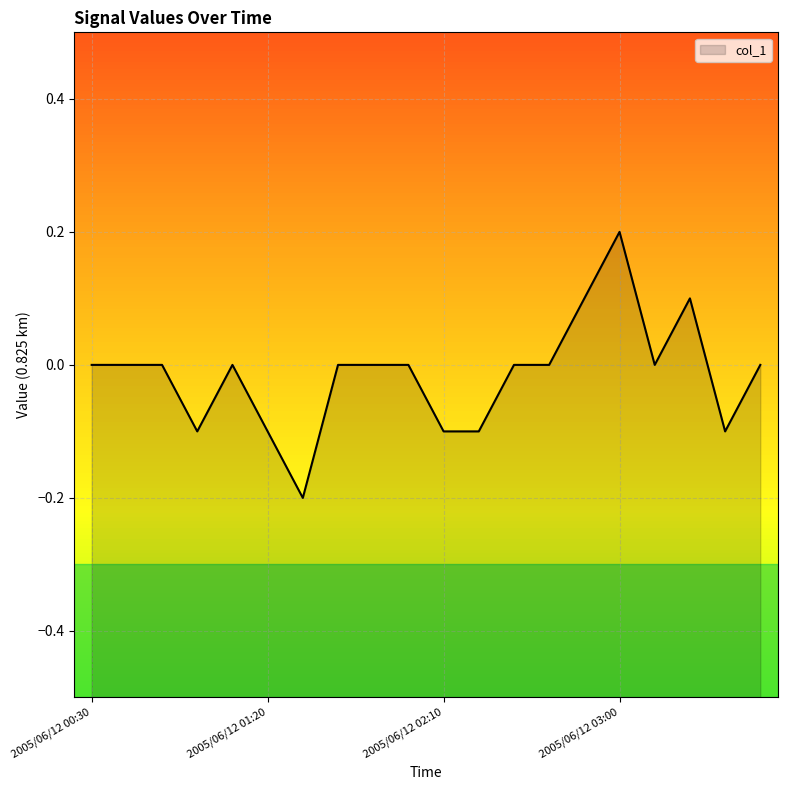

Reading right to left, list all the values displayed in this chart.

-0.0	-0.1	0.1	0.0	0.2	0.1	0.0	0.0	-0.1	-0.1	-0.0	-0.0	-0.0	-0.2	-0.1	-0.0	-0.1	-0.0	0.0	0.0